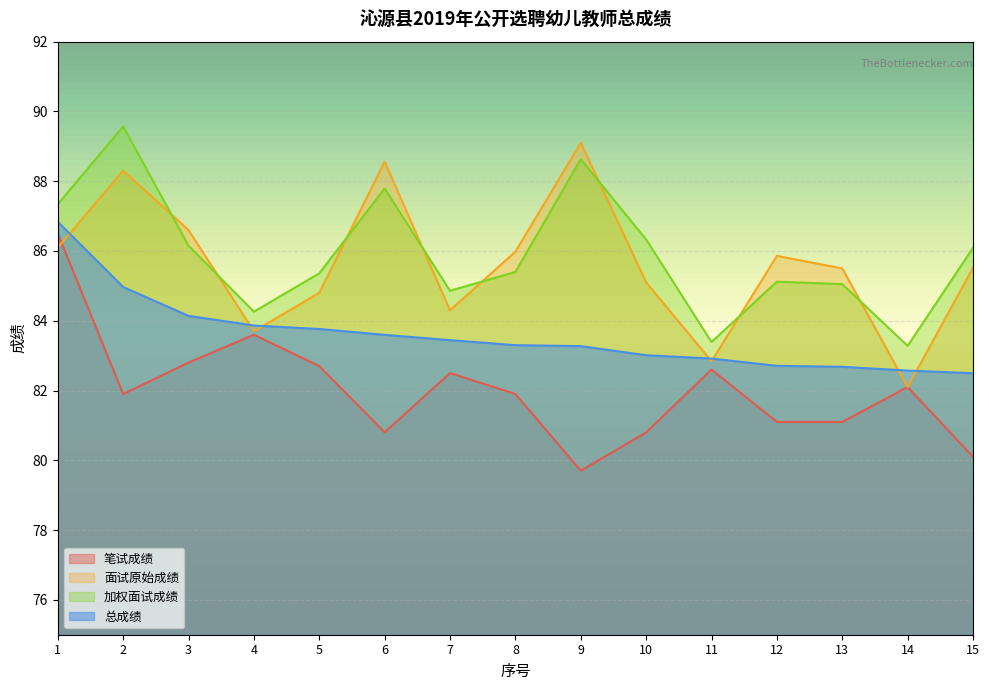

True or false: 面试原始成绩 has a value of 24.0 at 3.

False